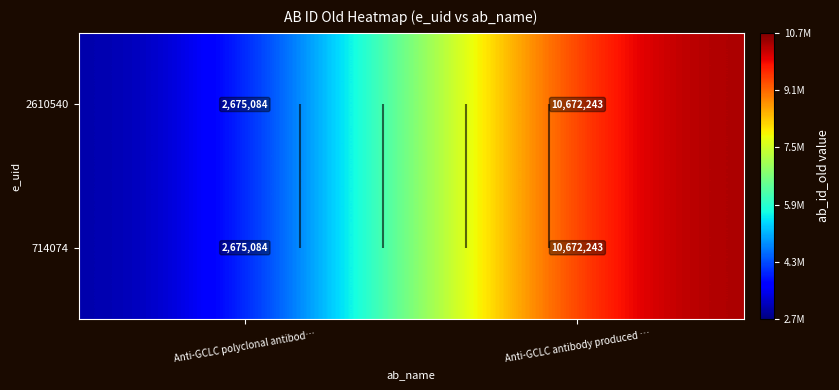

At which category is the sum across all series the highest?

Anti-GCLC antibody produced …